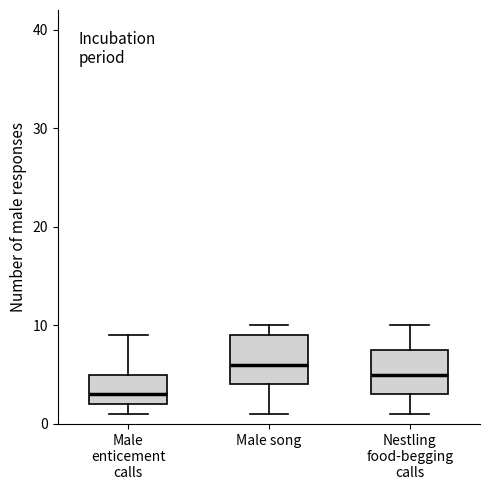

Reading left to right, transcribe this box plot: for each box, give where its median line is, the range the box spans, and where its two whiskers end, as read against the y-axis. The values are not printed on the chart, so give them approximately, as read against the axis.

Male enticement calls: median 3, box 2 to 5, whiskers 1 to 9
Male song: median 6, box 4 to 9, whiskers 1 to 10
Nestling food-begging calls: median 5, box 3 to 8, whiskers 1 to 10